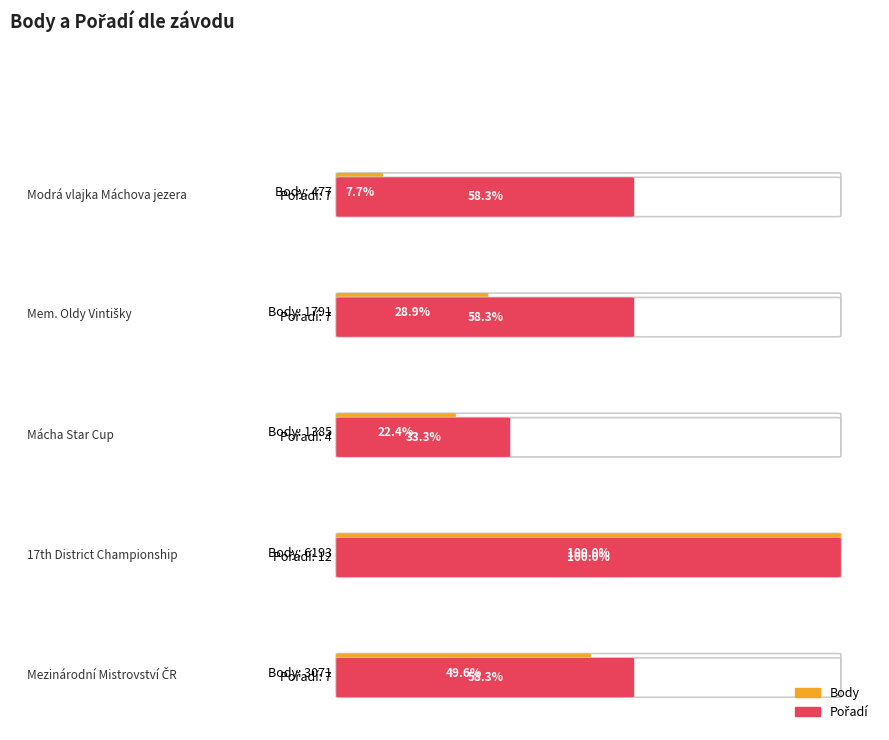

Reading left to right, list all the values displayed in this chart.

Body: Modrá vlajka Máchova jezera=477	Mem. Oldy Vintišky=1791	Mácha Star Cup=1385	17th District Championship=6193	Mezinárodní Mistrovství ČR=3071
Pořadí: Modrá vlajka Máchova jezera=7	Mem. Oldy Vintišky=7	Mácha Star Cup=4	17th District Championship=12	Mezinárodní Mistrovství ČR=7